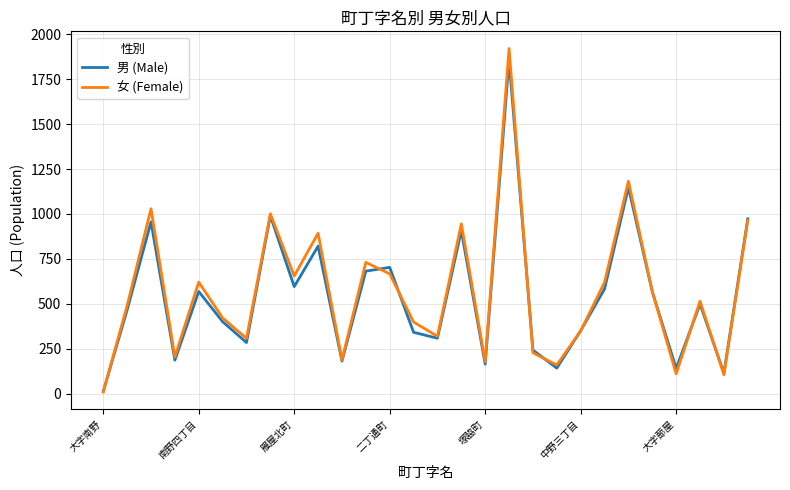

Which series has the widest spread of values?

女 (Female)